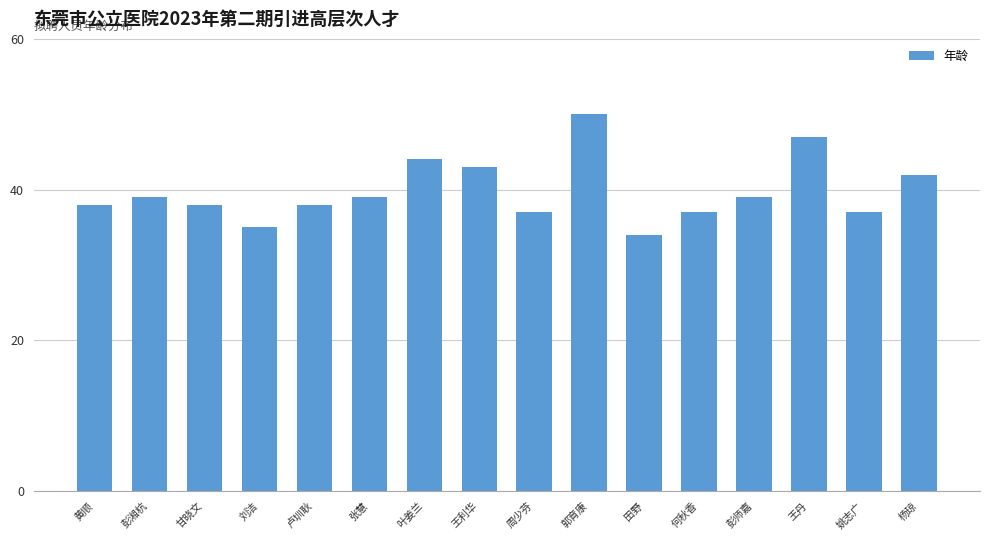

True or false: the data shows 50 at 郭育康.

True